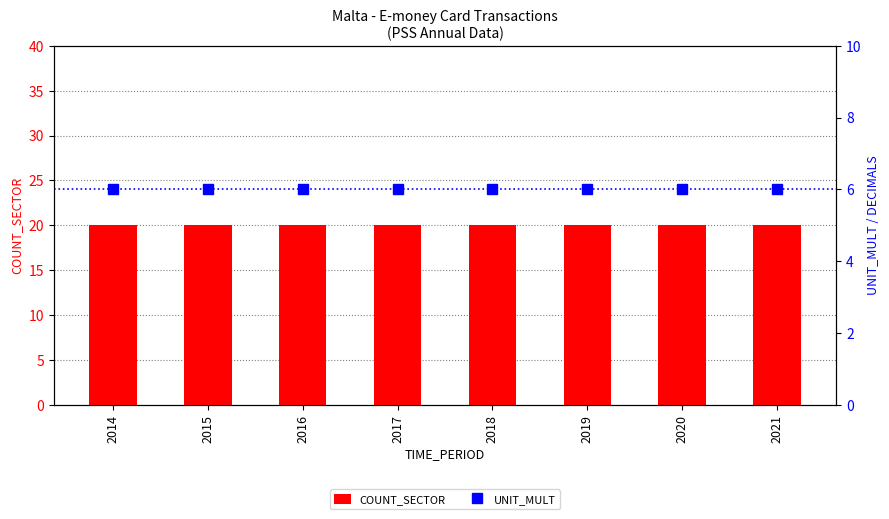

Which series has the largest total across all categories?

COUNT_SECTOR